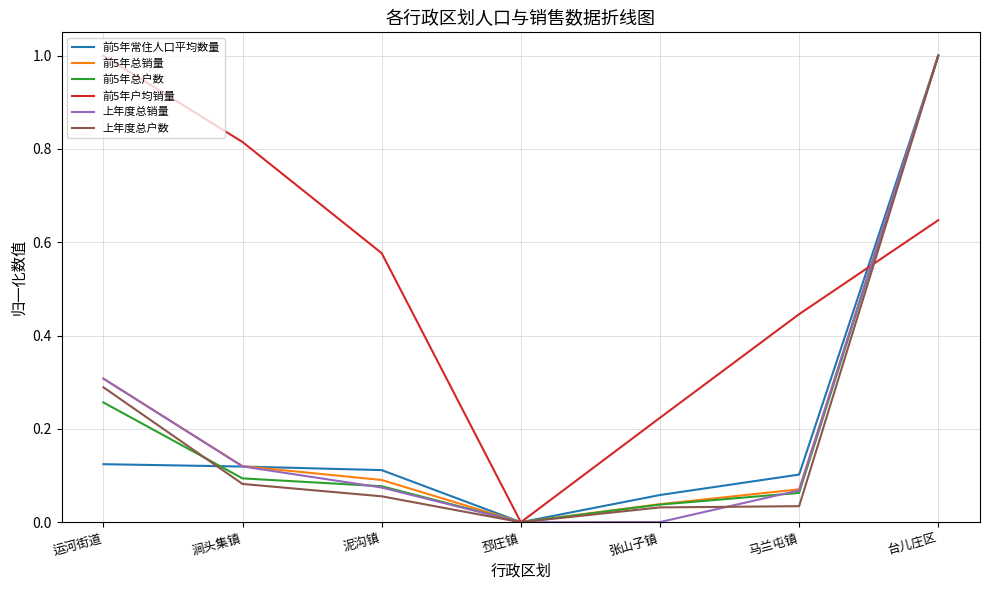

How many values in 前5年常住人口平均数量 are above zero?

6